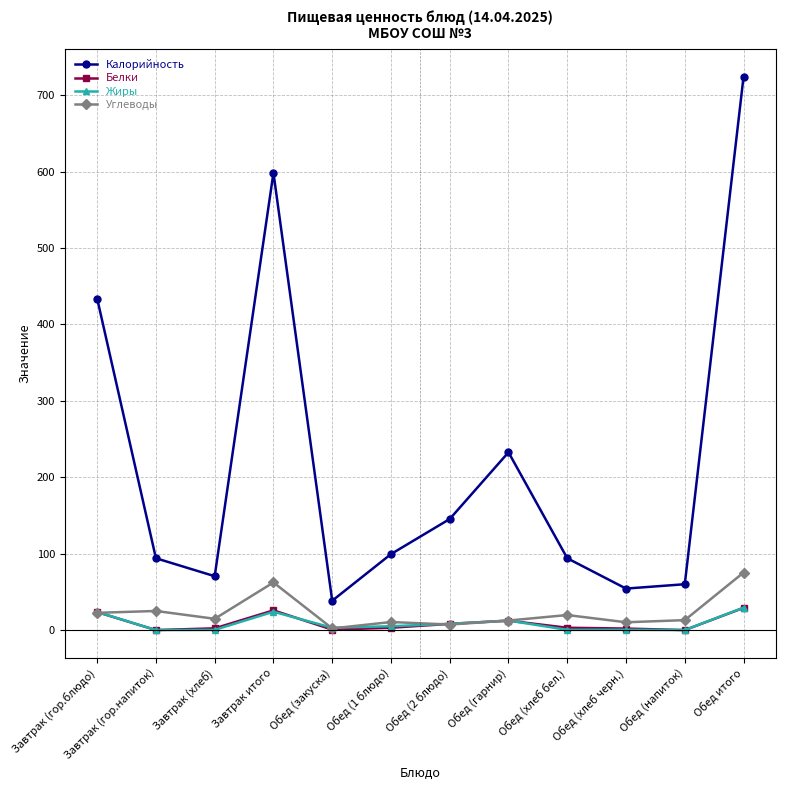

Which series changed the most between Завтрак (хлеб) and Обед итого?

Калорийность